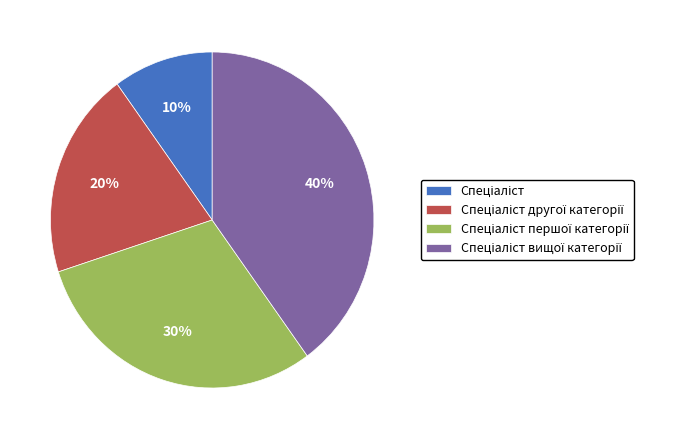

Is there a majority slice in this chart?

No